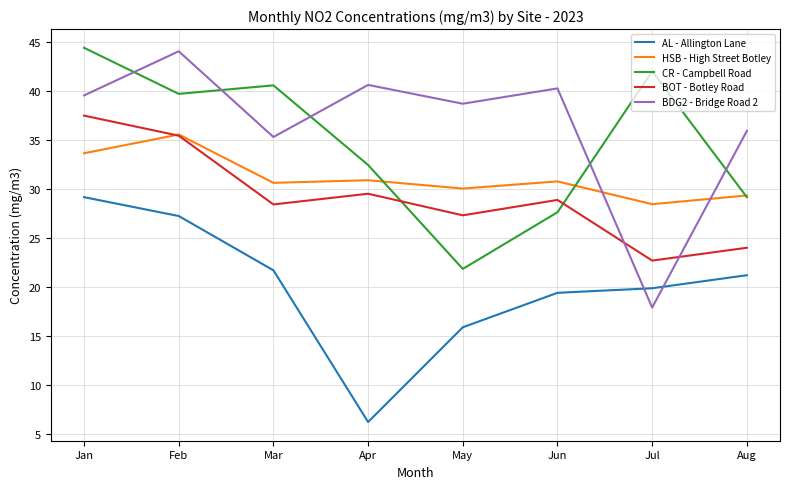

Which category has the highest value in the BDG2 - Bridge Road 2 series?

Feb